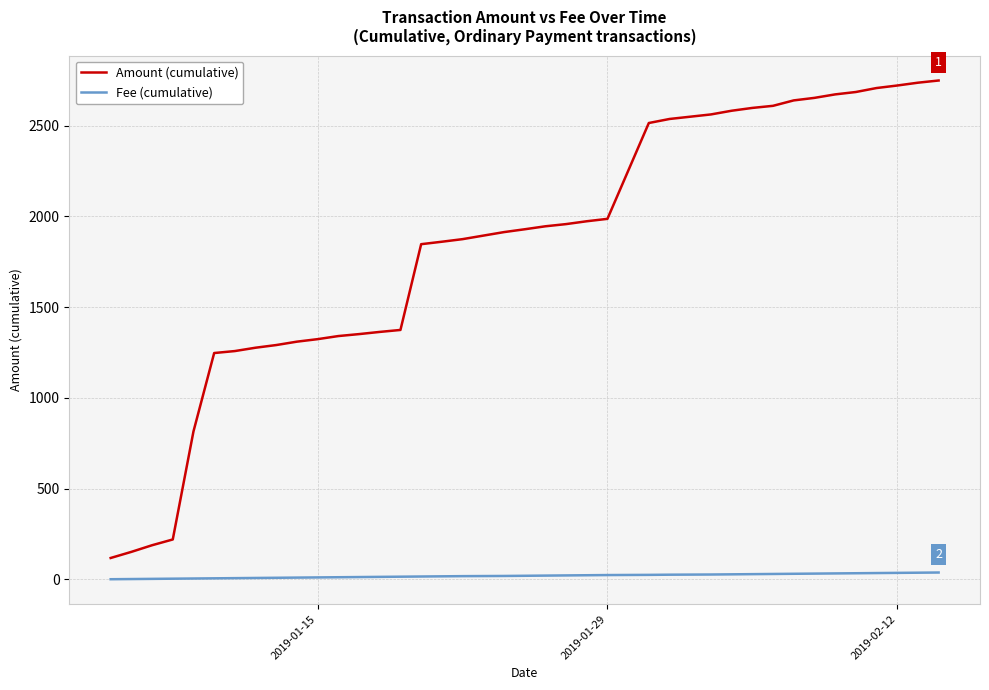

Which series has the largest range (max minus min)?

Amount (cumulative)